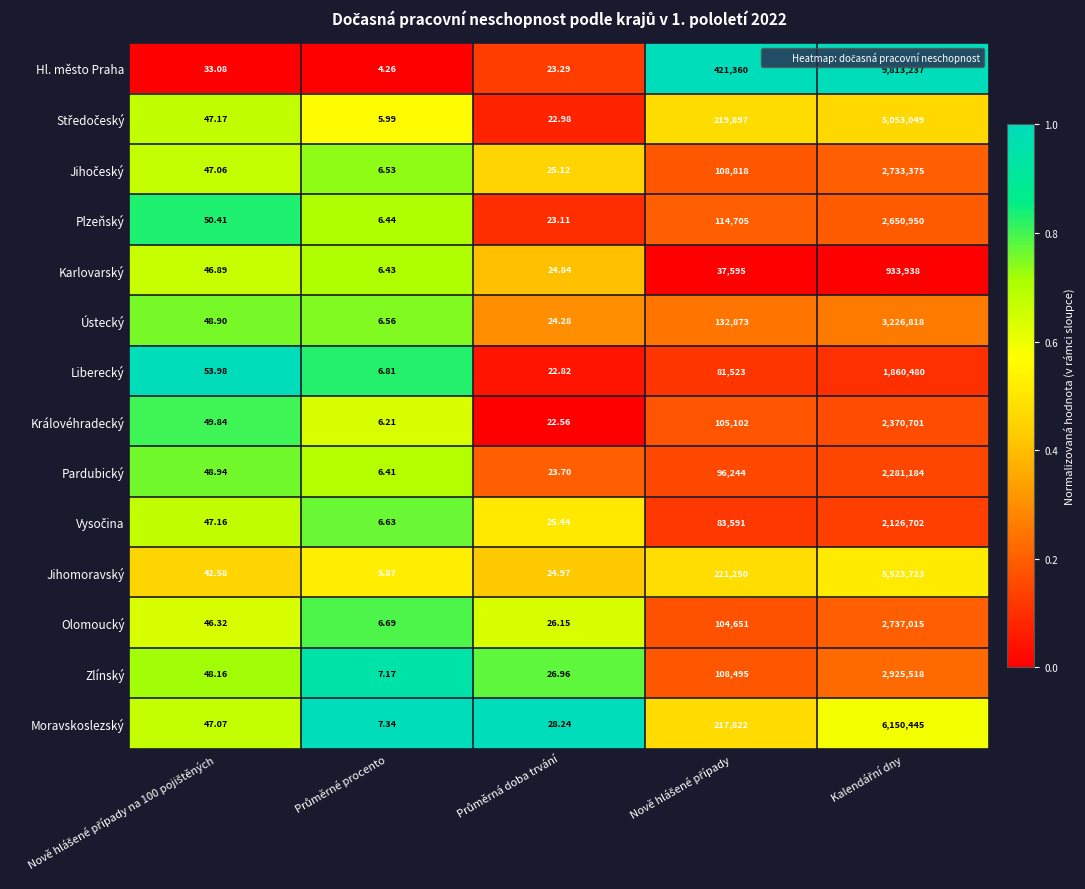

Which series has the largest total across all categories?

Hl. město Praha